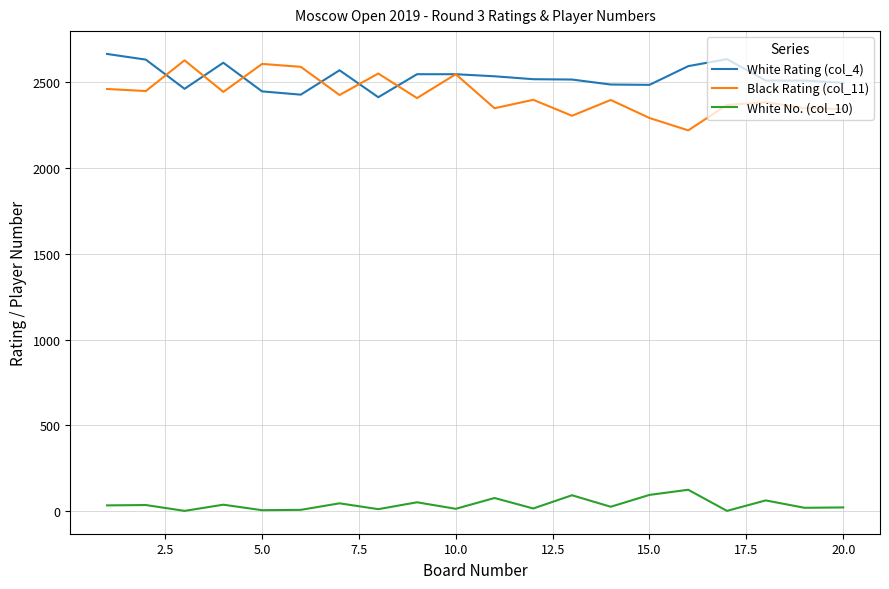

What is the maximum value shown in the chart?

2663